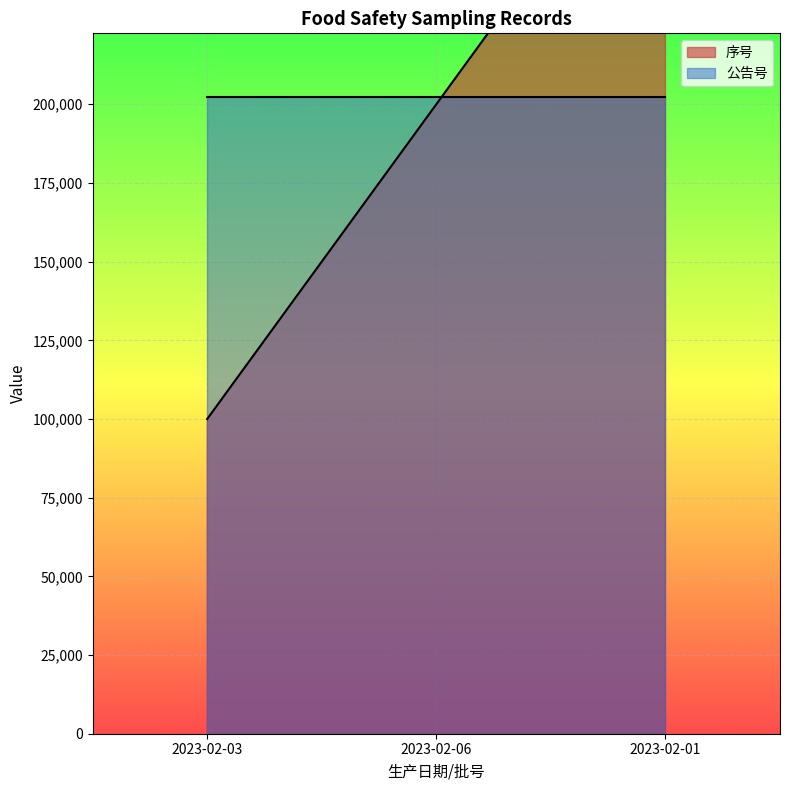

Reading right to left, what are all the values shown in this chart?

300000	200000	100000